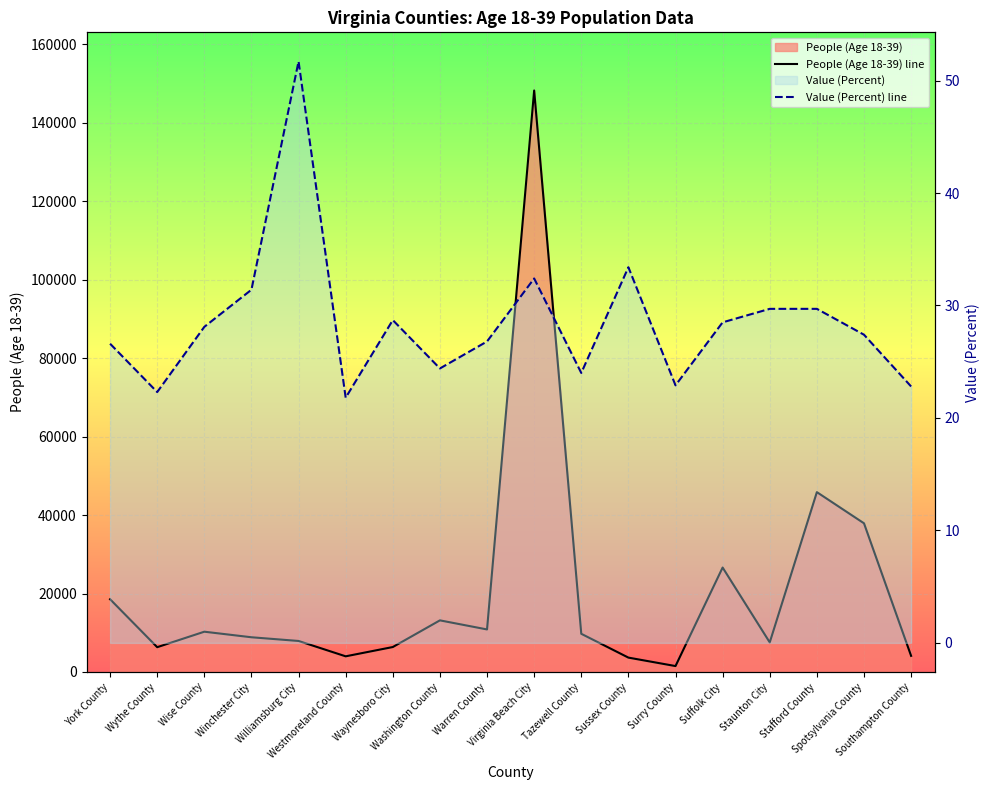

At which category does Value (Percent) line reach its first local valley?

Wythe County